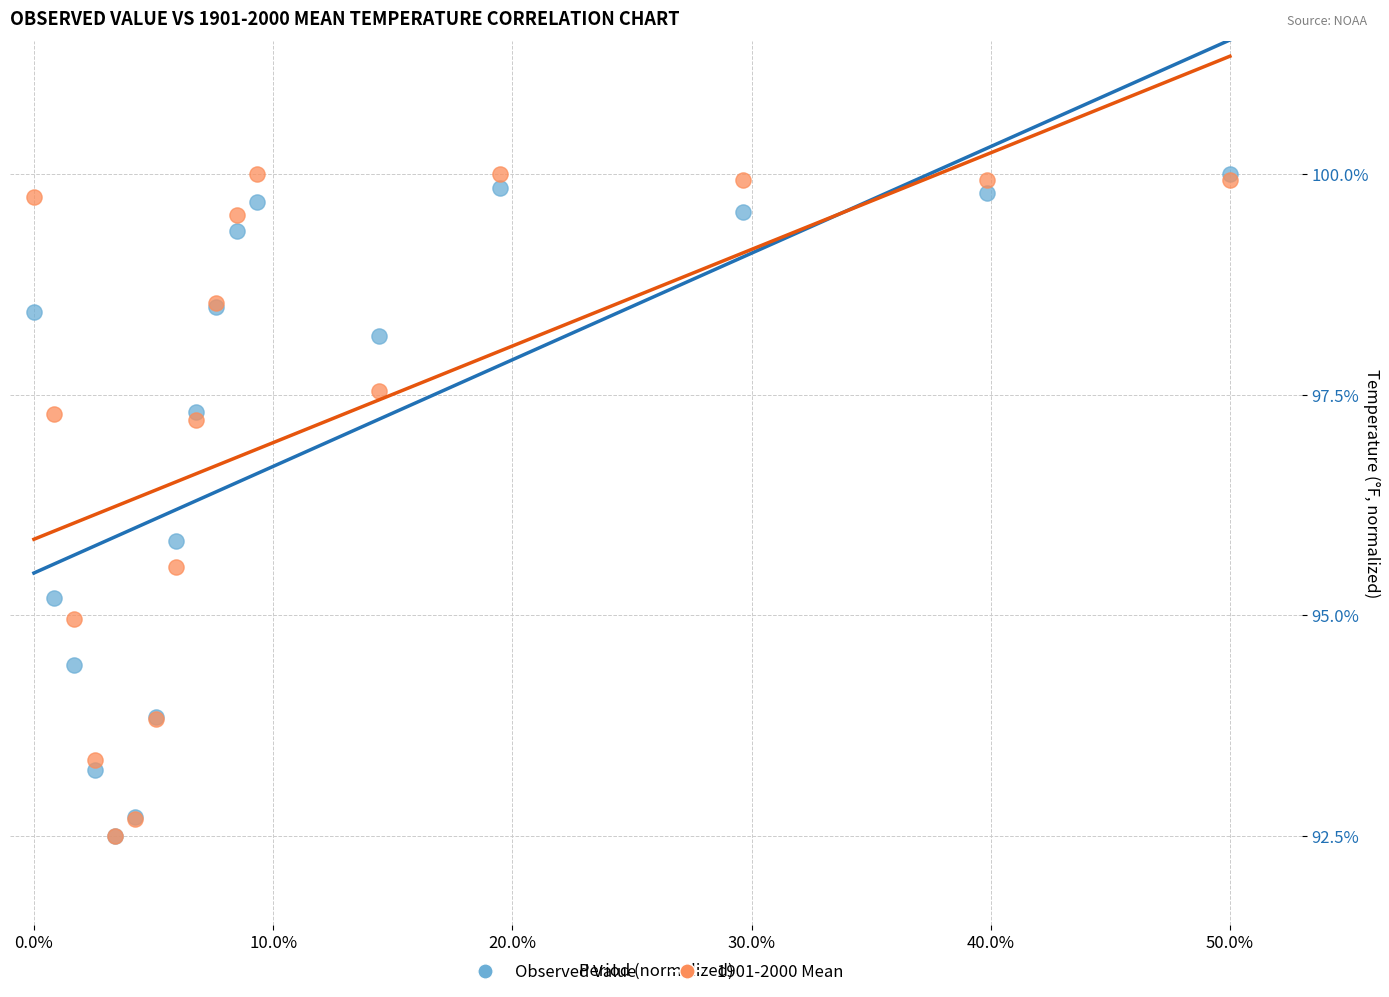

In the Observed Value series, what Y value is closest to 96?

95.8